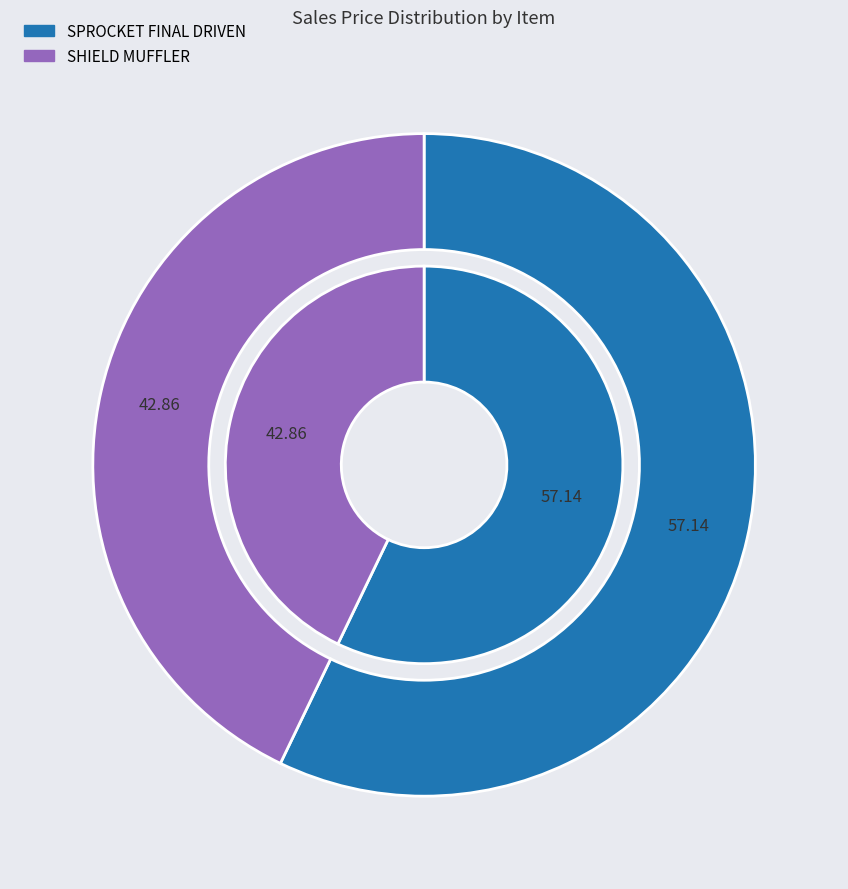

What percentage do SHIELD MUFFLER and SPROCKET FINAL DRIVEN together represent?

100.0%